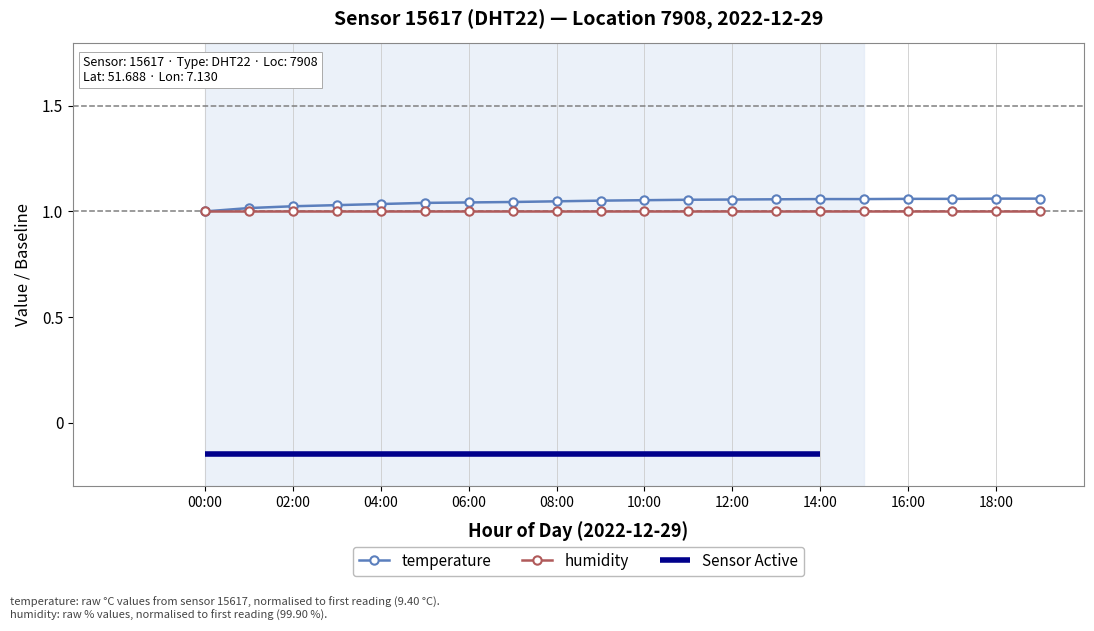

What is the average value?

1.0